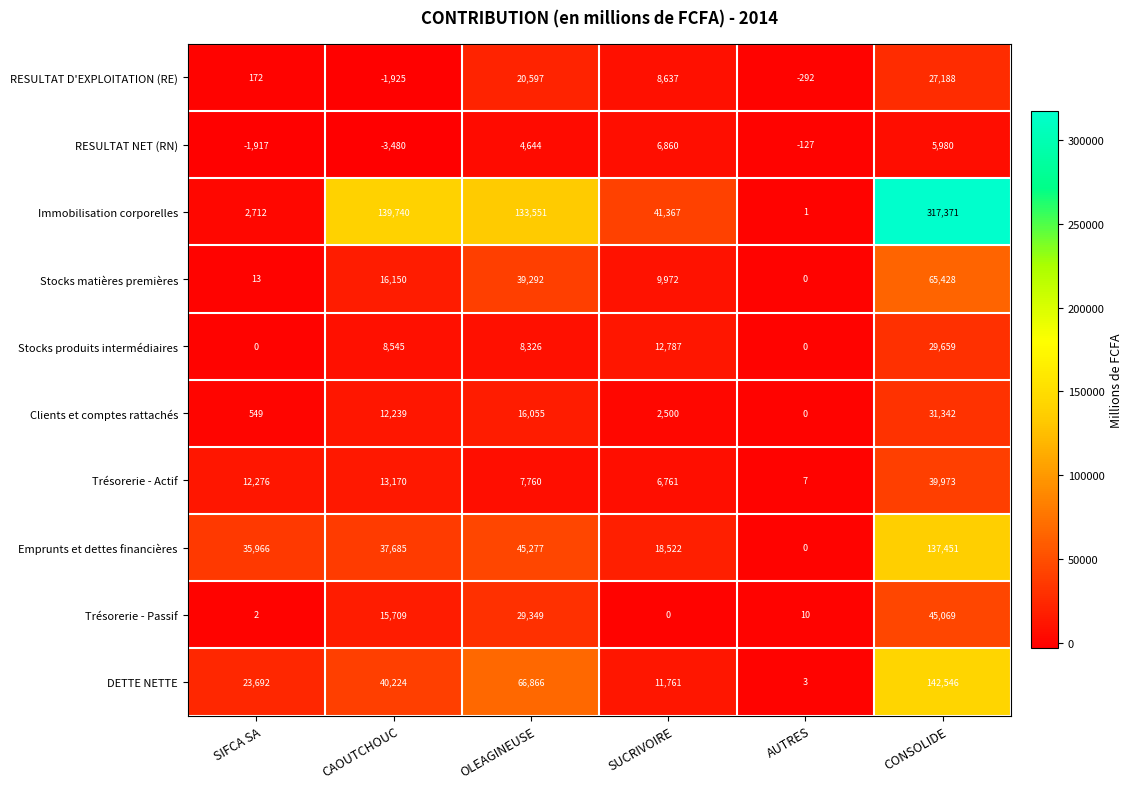

What value does the DETTE NETTE series have at AUTRES?

3